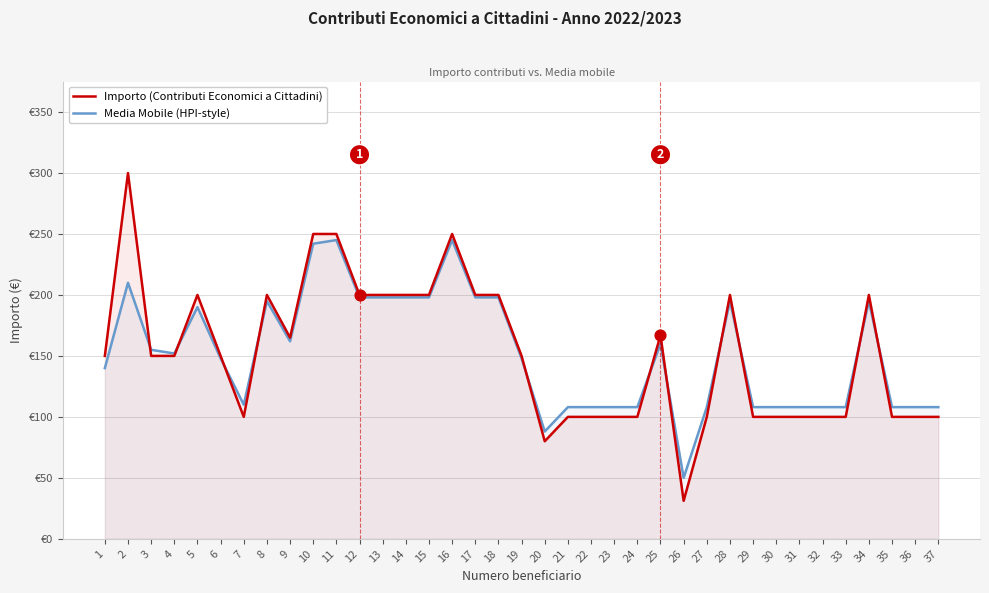

At how many categories does at least one series exceed 223?

4